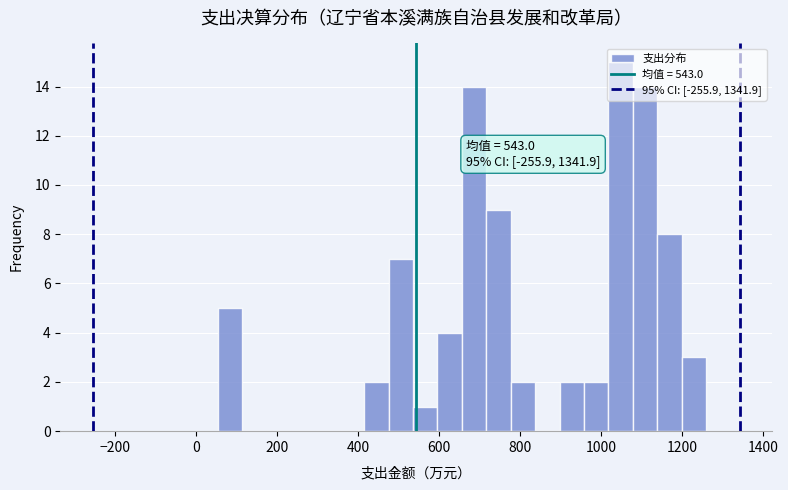

Around what value on the x-axis is the tallest bar? Give the approximate position of its centre, as read against the axis.

1040